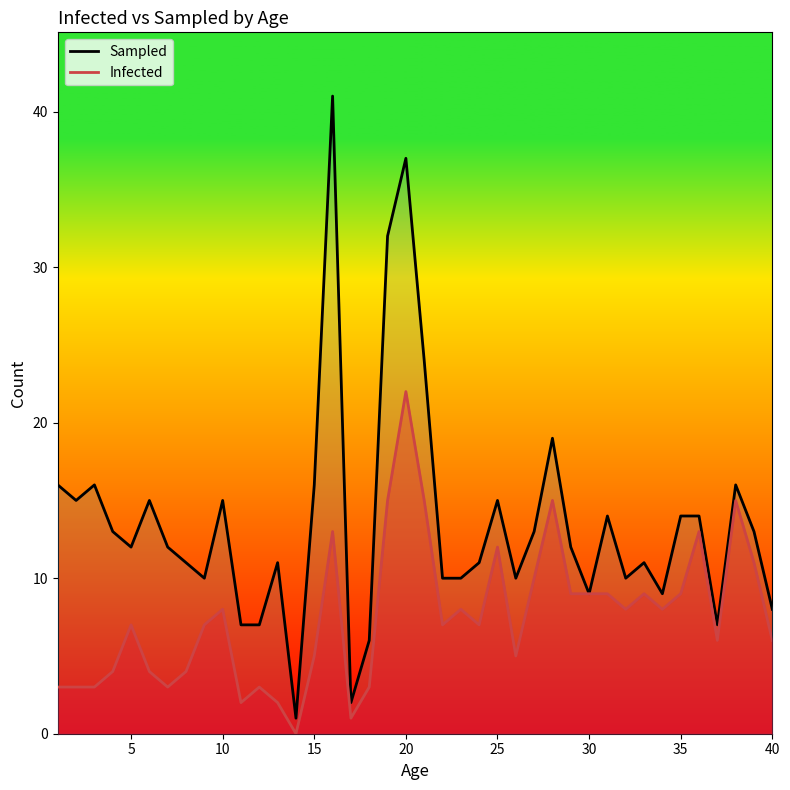

What are all the series names shown in the legend?

Sampled, Infected